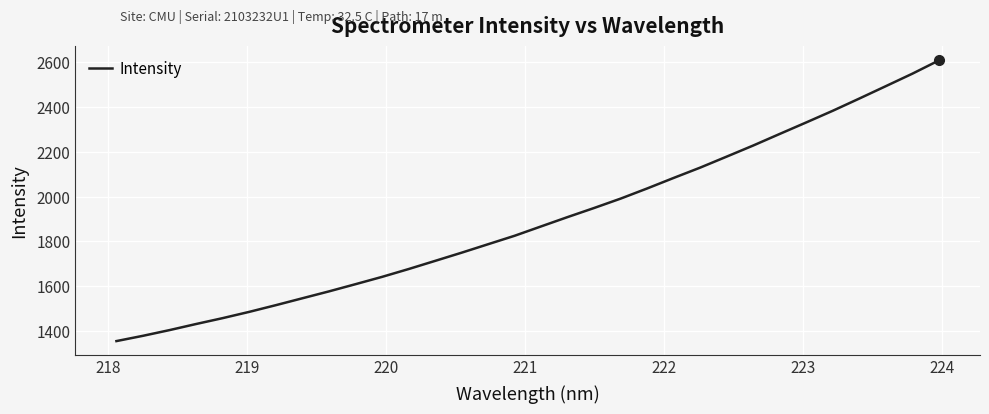

What is the maximum value shown in the chart?

2608.8